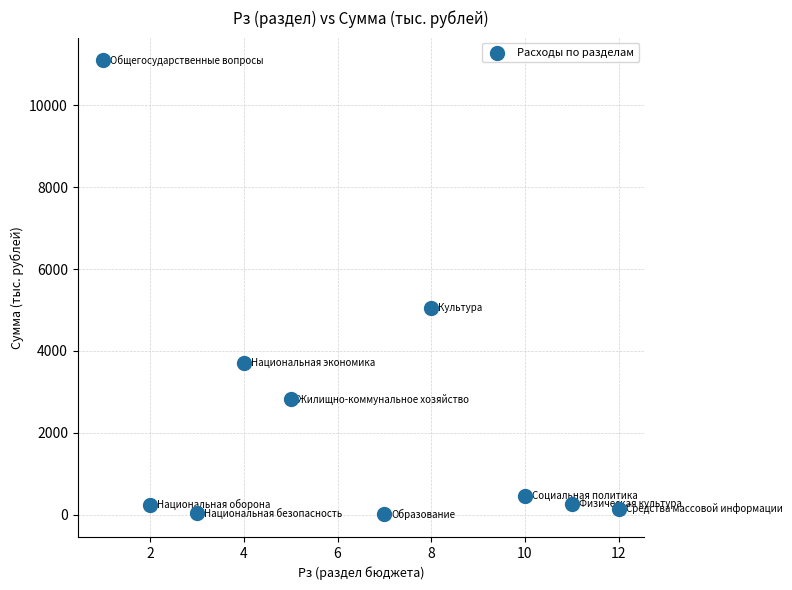

What Y value in the scatter plot is closest to 5552?

5052.4